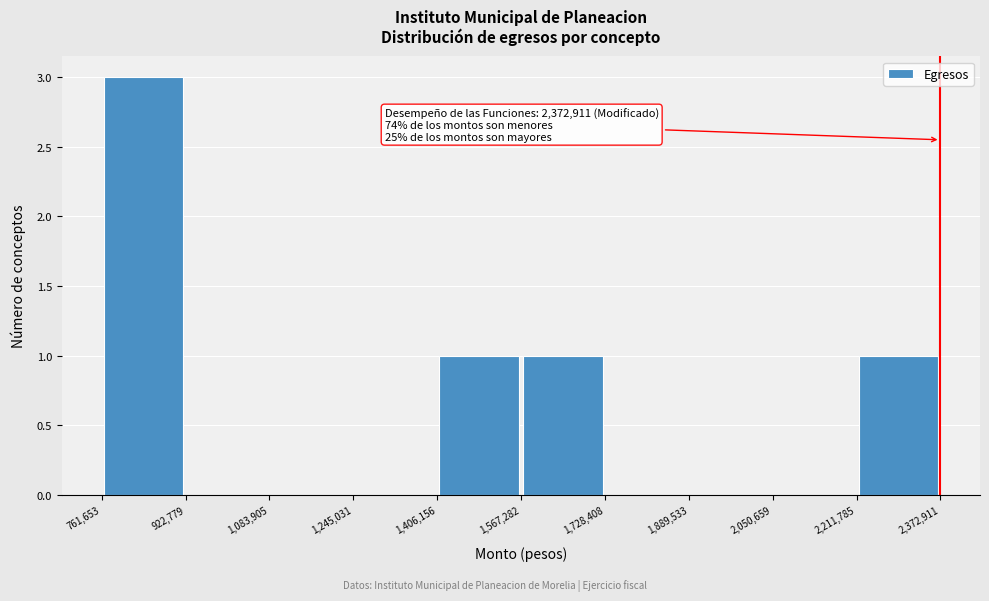

Which range on the x-axis has the tallest bar?

761,653 to 922,779